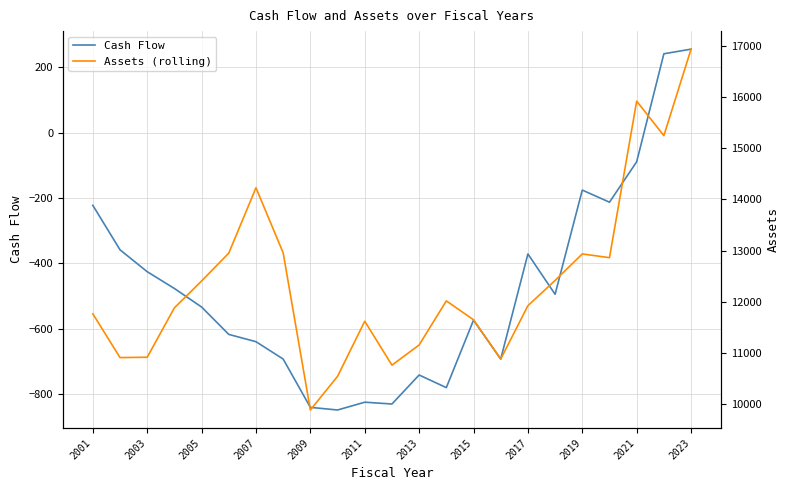

What is the maximum value for Cash Flow?

256.0